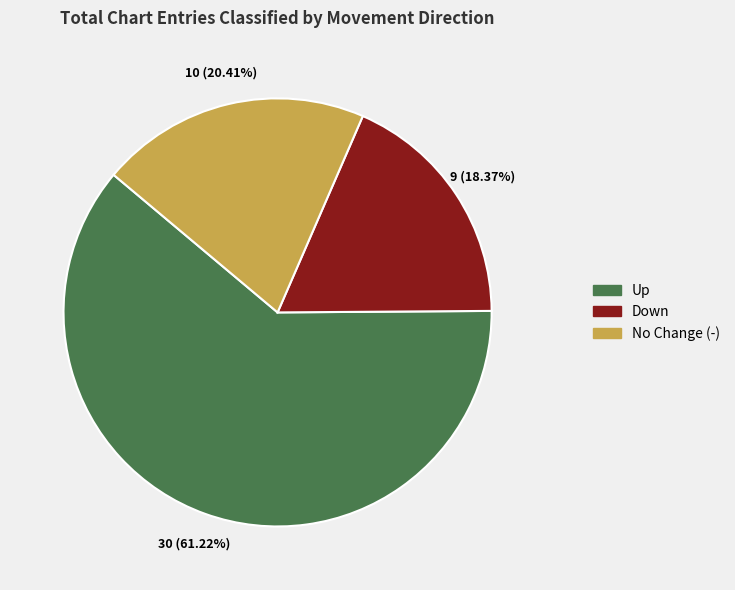

What is the ratio of the value at Down to the value at Up?

0.3